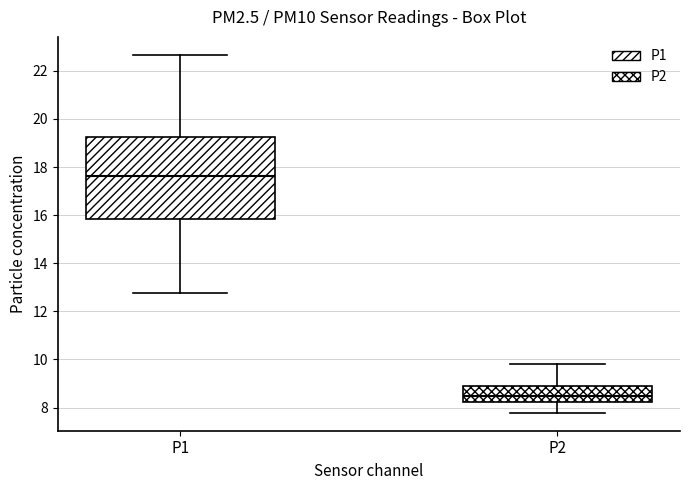

Comparing the boxes themselves (not the whiskers), which one is the tallest?

P1